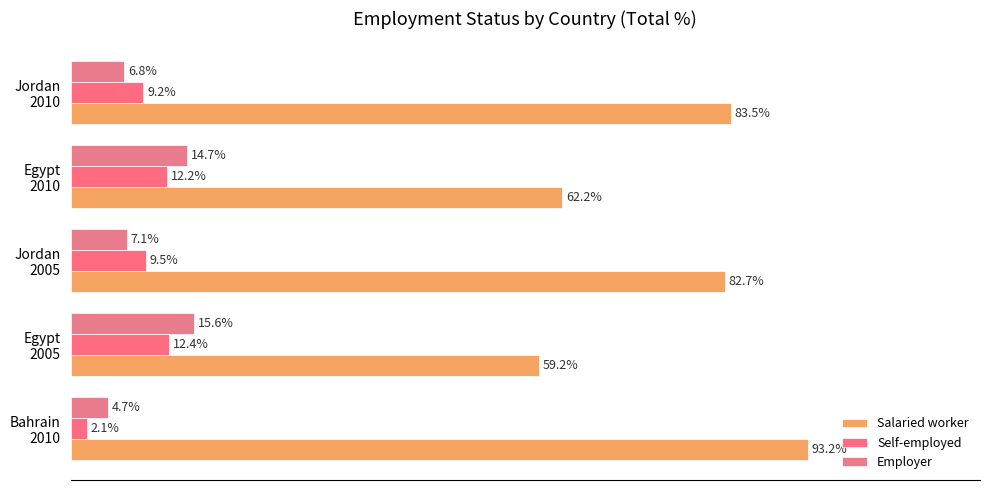

Reading left to right, what are all the values shown in this chart?

Salaried worker: 0=93.2	20=59.2	40=82.7	60=62.2	80=83.5
Self-employed: 0=2.1	20=12.4	40=9.5	60=12.2	80=9.2
Employer: 0=4.7	20=15.6	40=7.1	60=14.7	80=6.8